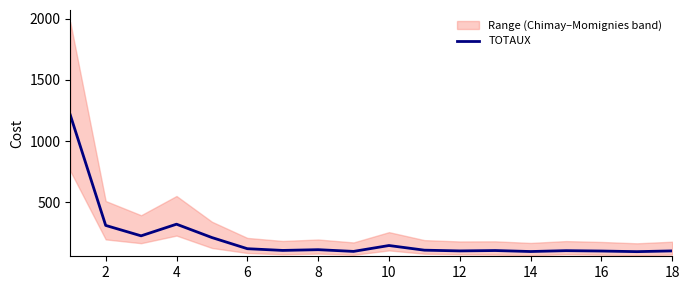

What is the sum of all values?

3728